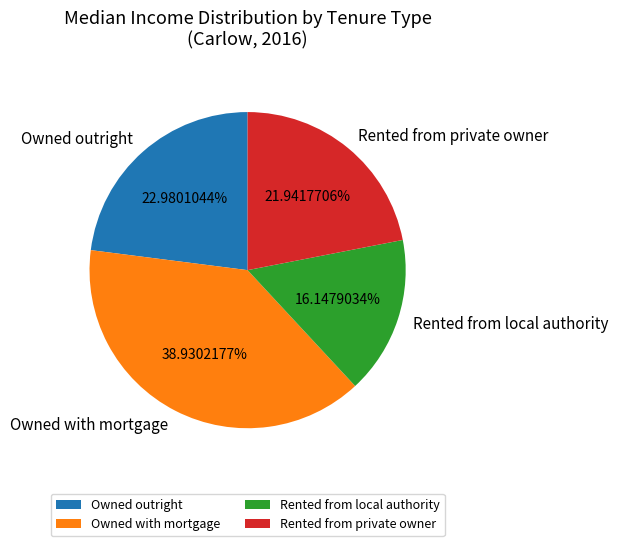

Is there any slice that represents more than half of the pie?

No